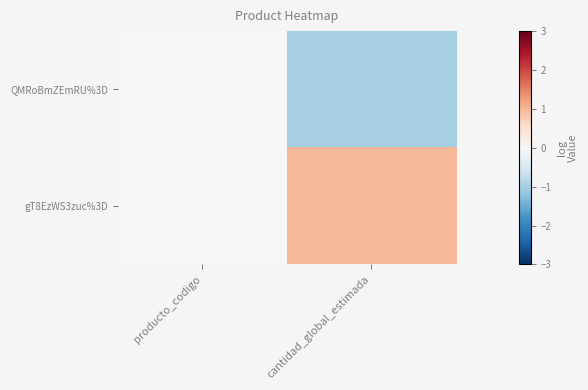

At cantidad_global_estimada, list the series in order from largest to smallest.

gT8EzWS3zuc%3D, QMRoBmZEmRU%3D